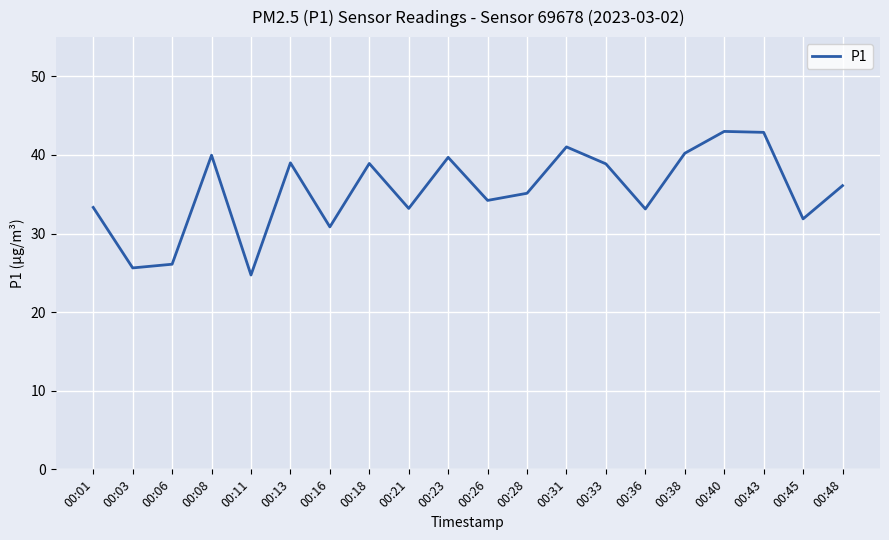

The value at 00:23 is 39.7. True or false?

True